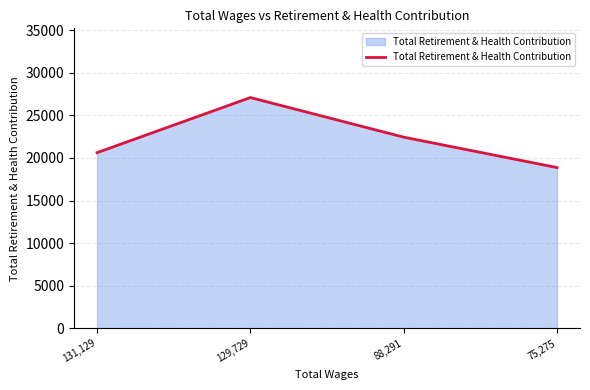

What is the greatest value displayed?

27099